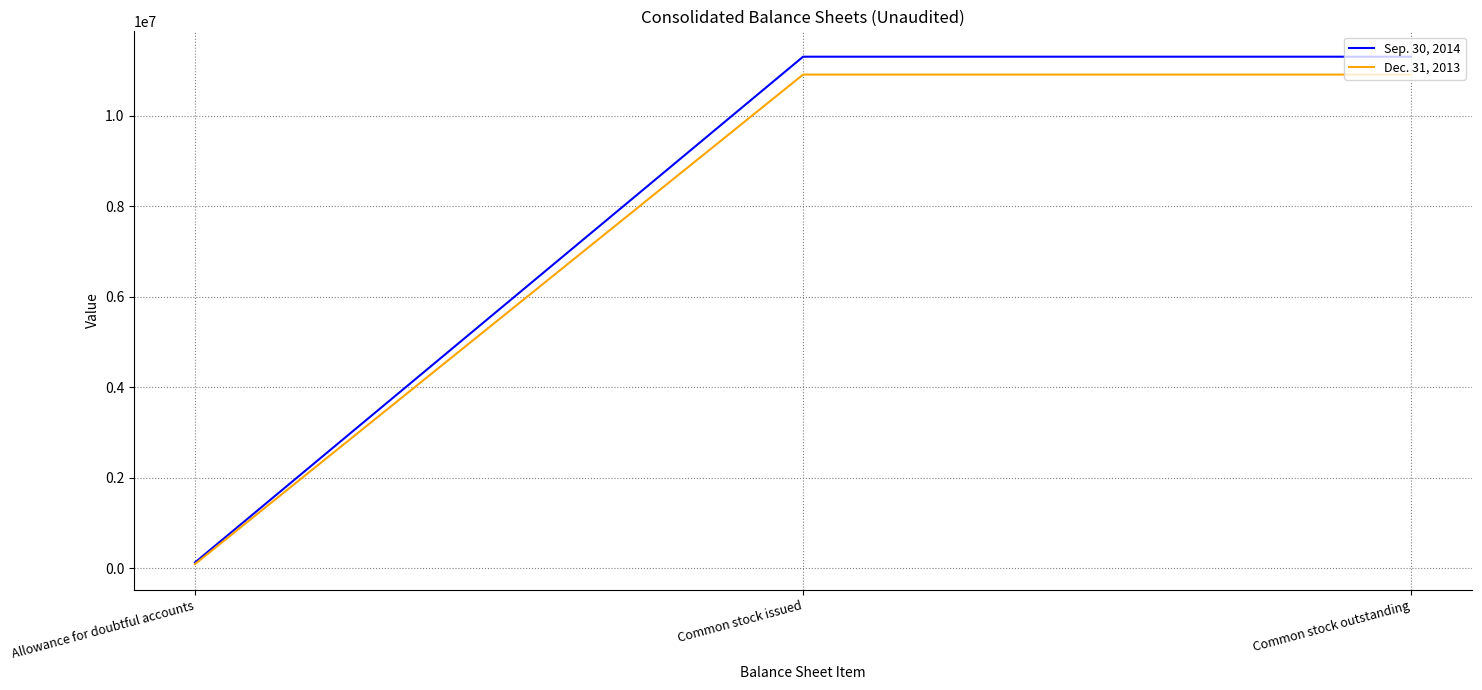

What is the sum of all Dec. 31, 2013 values?

21905352